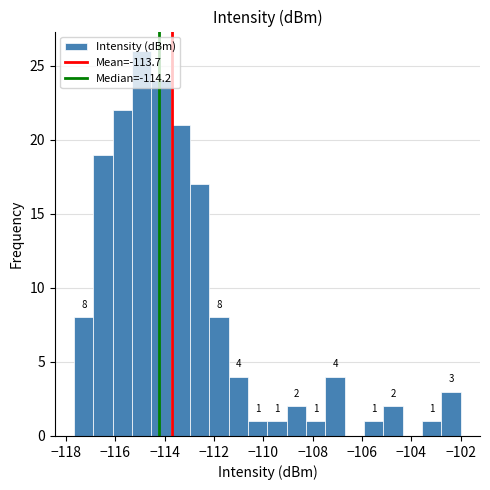

Read against the x-axis, roughly where is the centre of the tallest bar?

-115.0